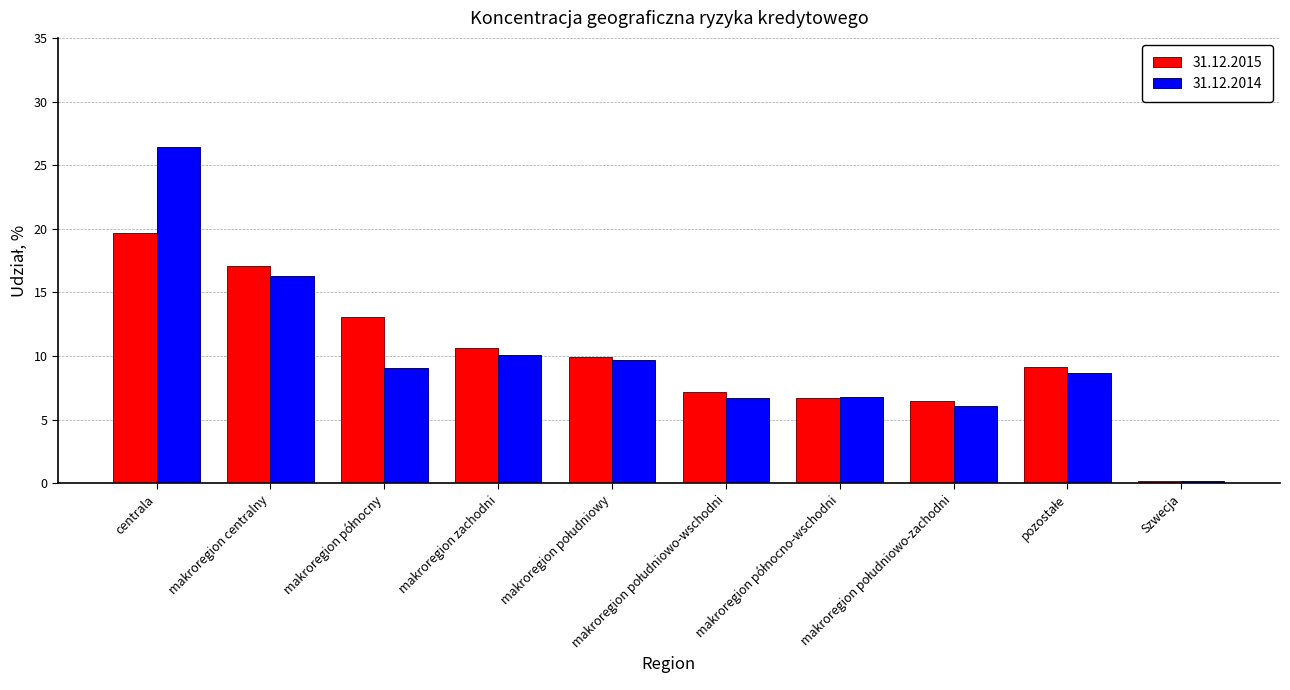

Which series has the largest range (max minus min)?

31.12.2014